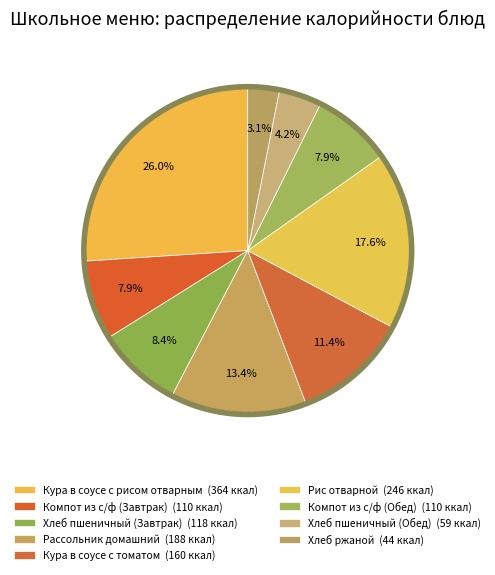

How many segments does this pie chart have?

9